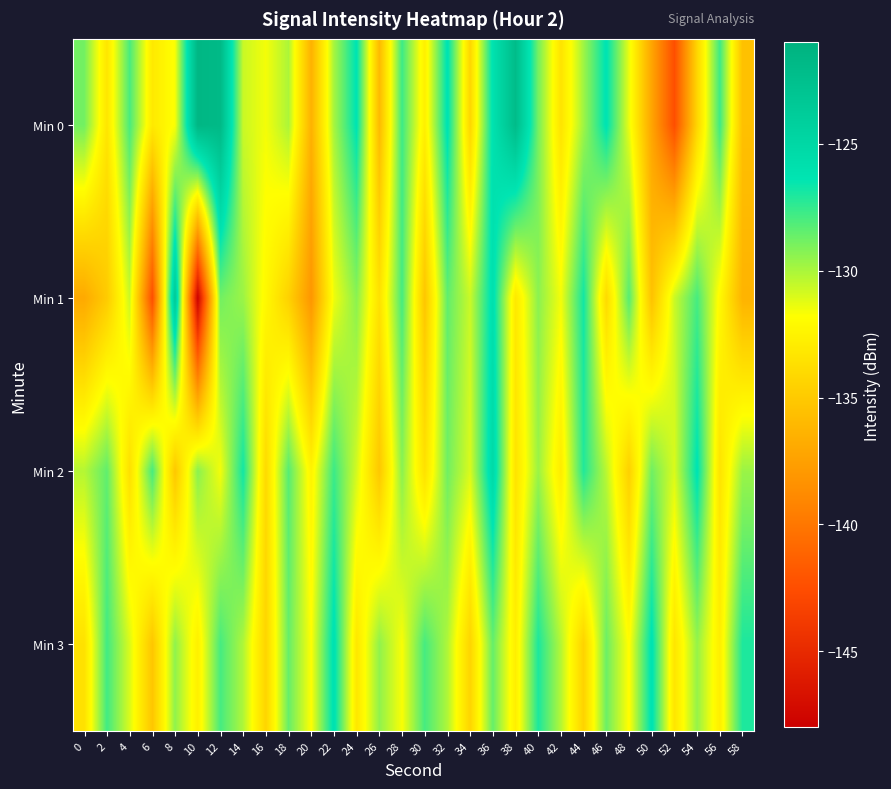

Which series has the widest spread of values?

Min 1